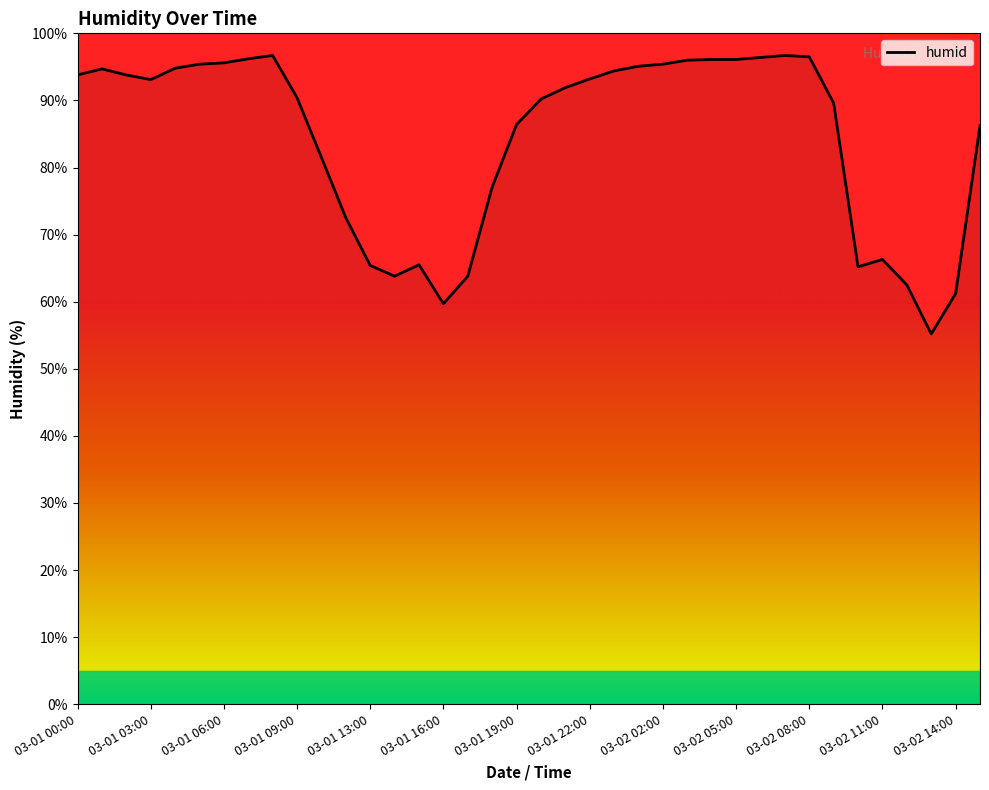

What is the difference between the maximum and minimum values?

41.5